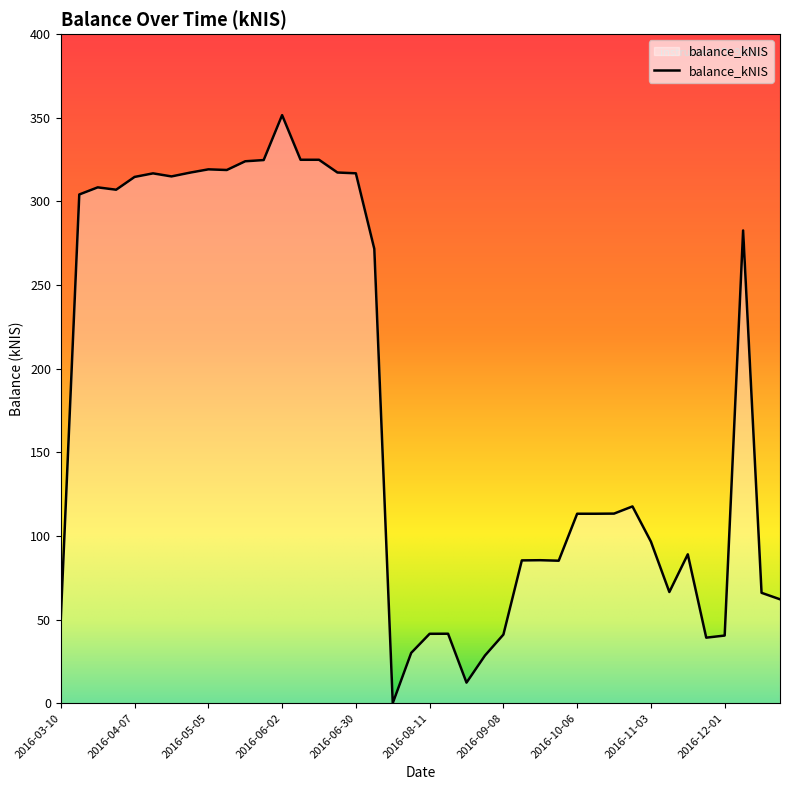

What is the greatest value displayed?

351.6